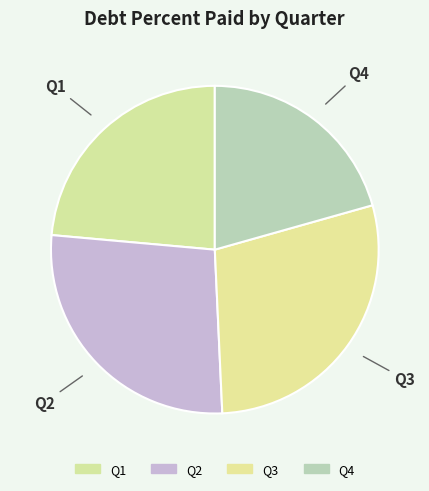

Is it true that Q3 is 31% of the pie?

True